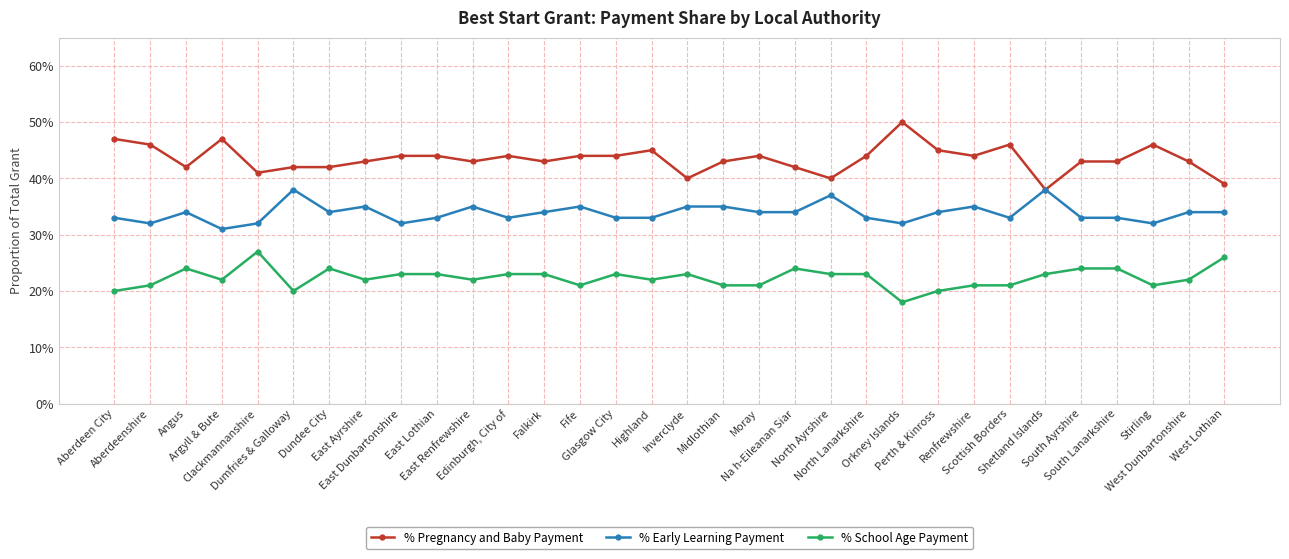

At which label is % Early Learning Payment closest to 0?

Argyll & Bute